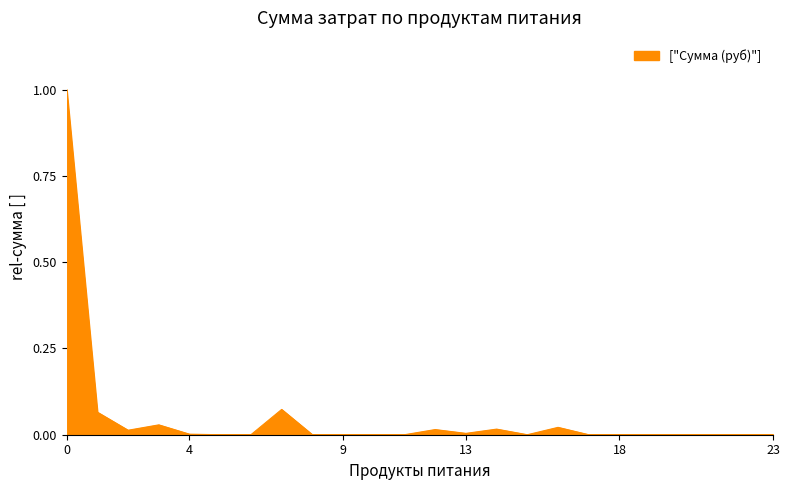

What is the greatest value displayed?

1.0